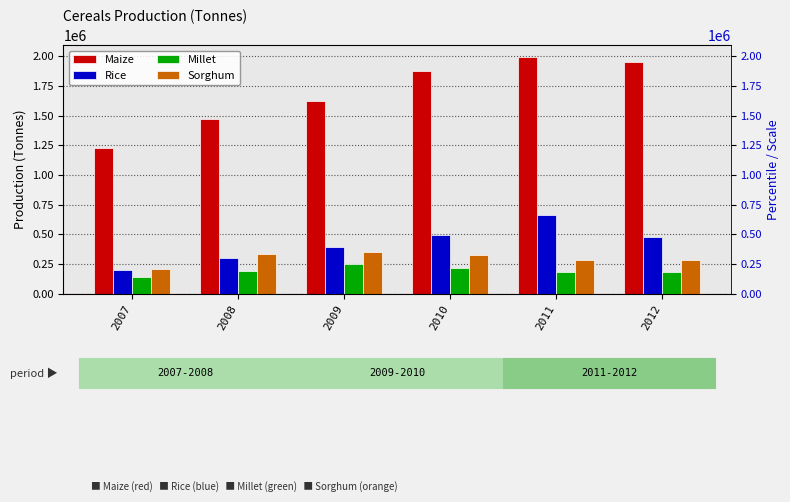

Is it true that Millet equals 218952.0 at 2010?

True